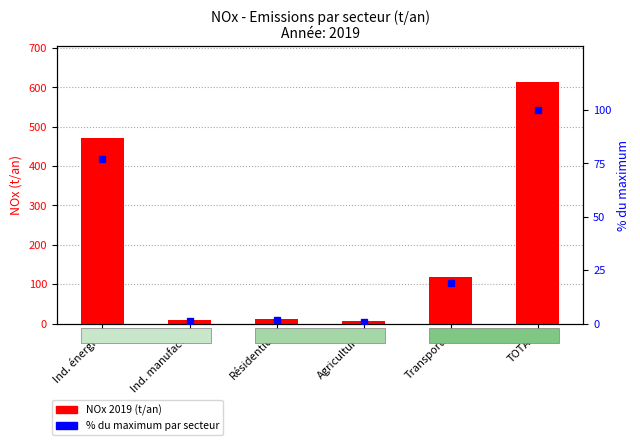

Which series has the largest total across all categories?

NOx 2019 (t/an)